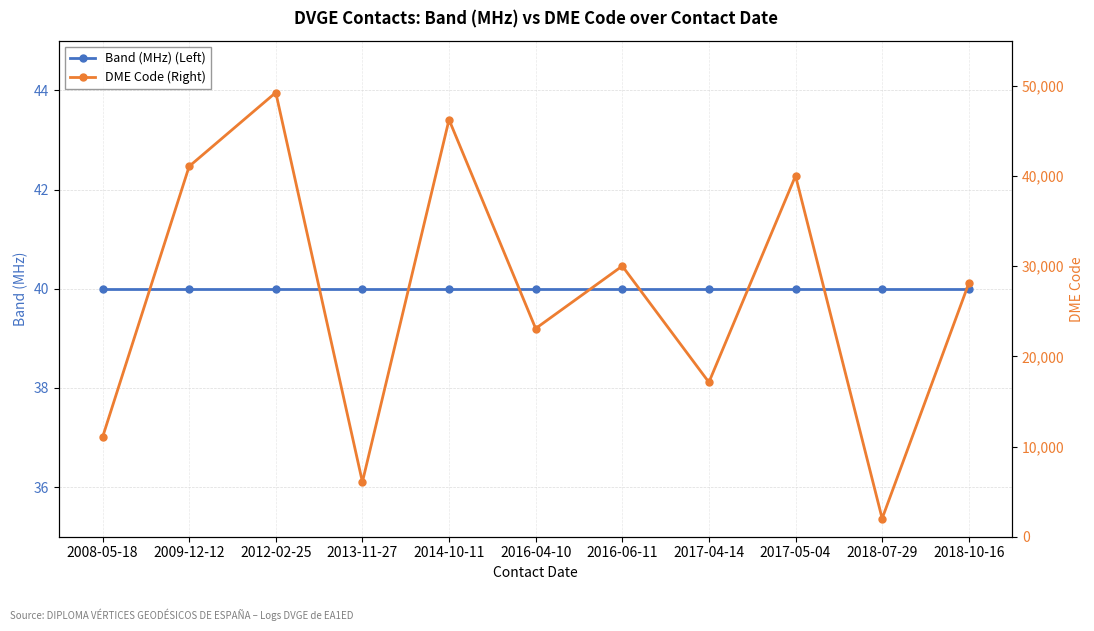

At which label is Band (MHz) (Left) closest to 40?

2008-05-18